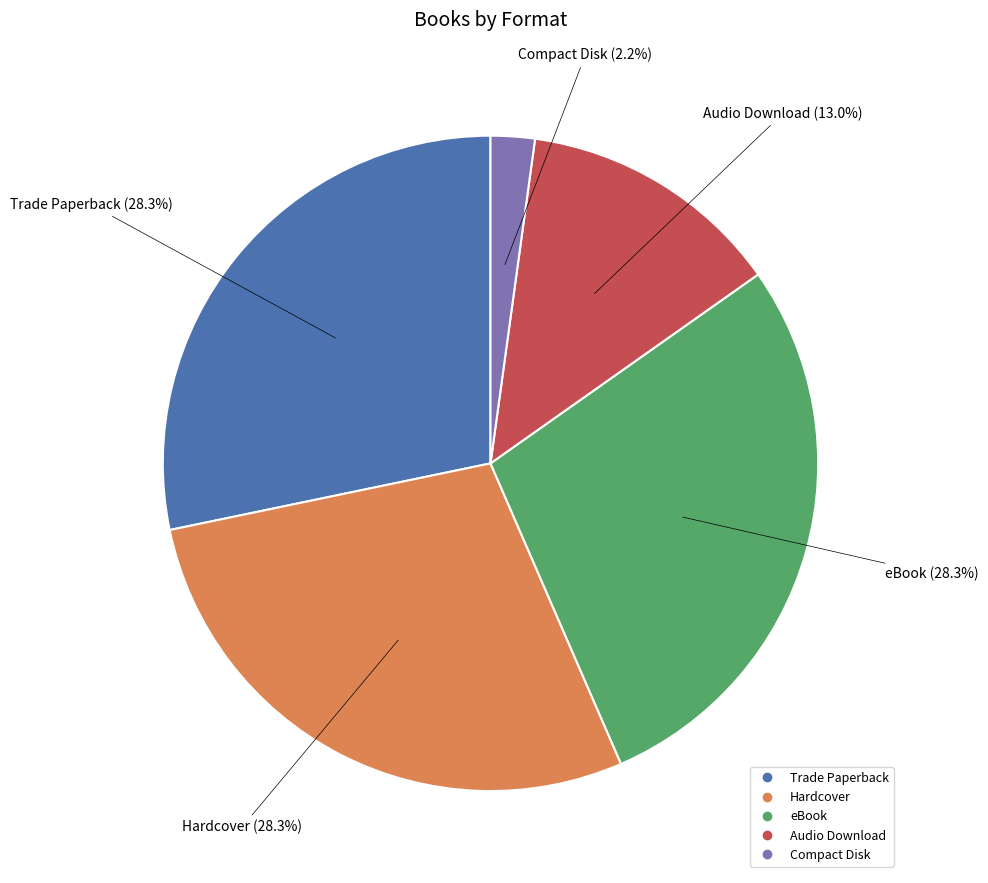

What percentage is the Trade Paperback slice, to the nearest percent?

28%